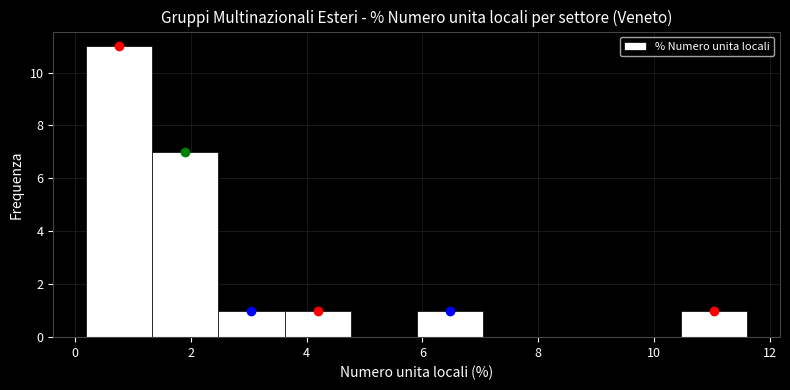

What is the height of the bar covering 2.48 to 3.62 on the x-axis? Neither the bar edges nor the heights are printed on the chart, so give them approximately, as read against the axes.

1